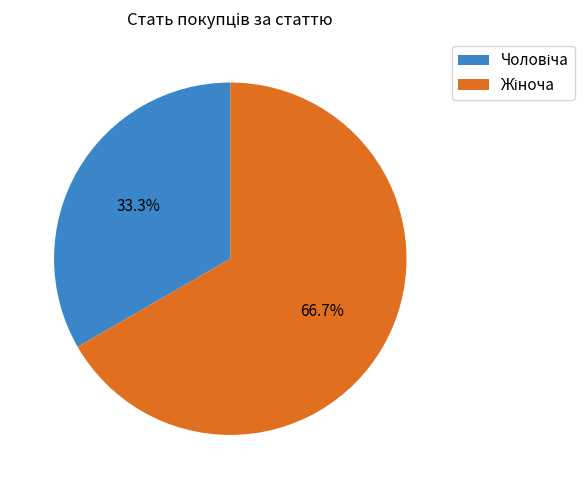

Does any single category account for the majority?

Yes